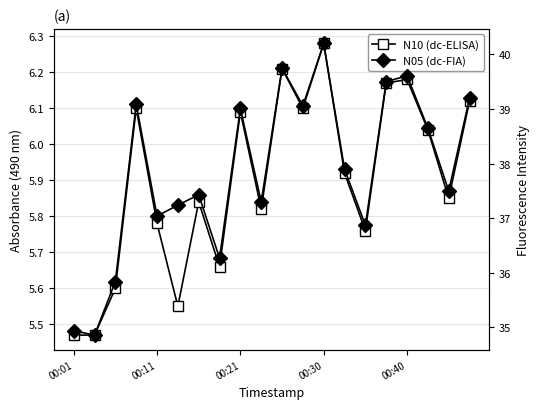

List the series in order of their overall mean, lowest first.

N10 (dc-ELISA), N05 (dc-FIA)